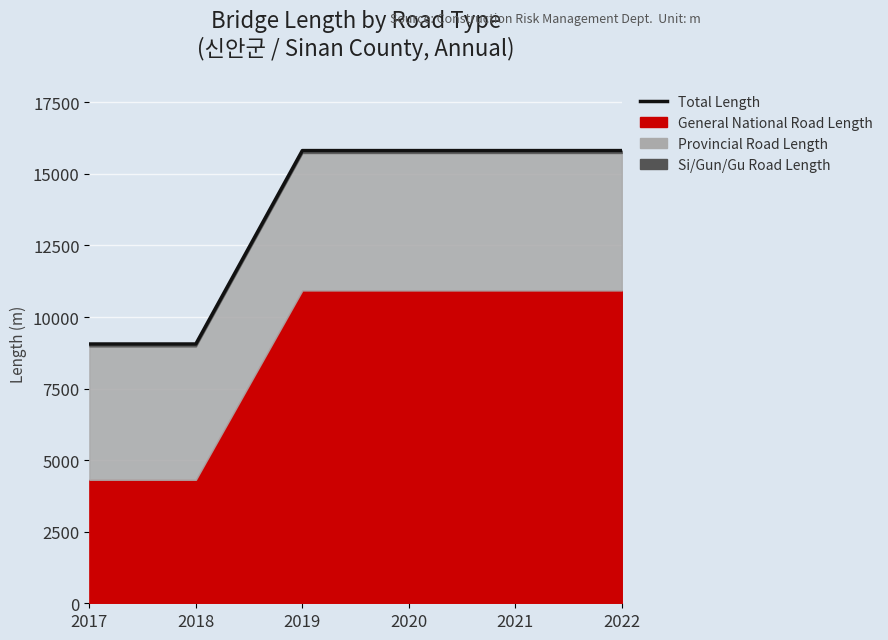

List the labels in order of value, smallest first.

2017, 2018, 2019, 2020, 2021, 2022